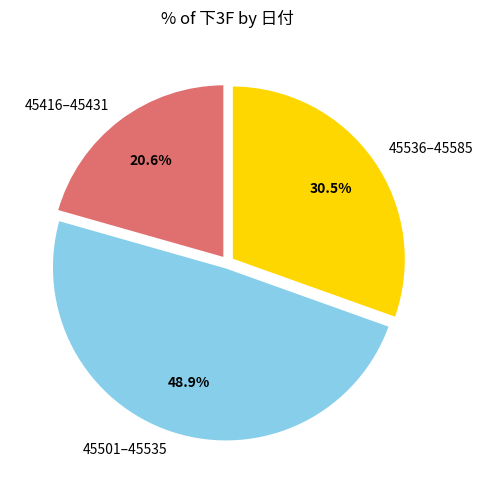

Approximately how many times larger is the value at 45416–45431 compared to 45501–45535?

0.4